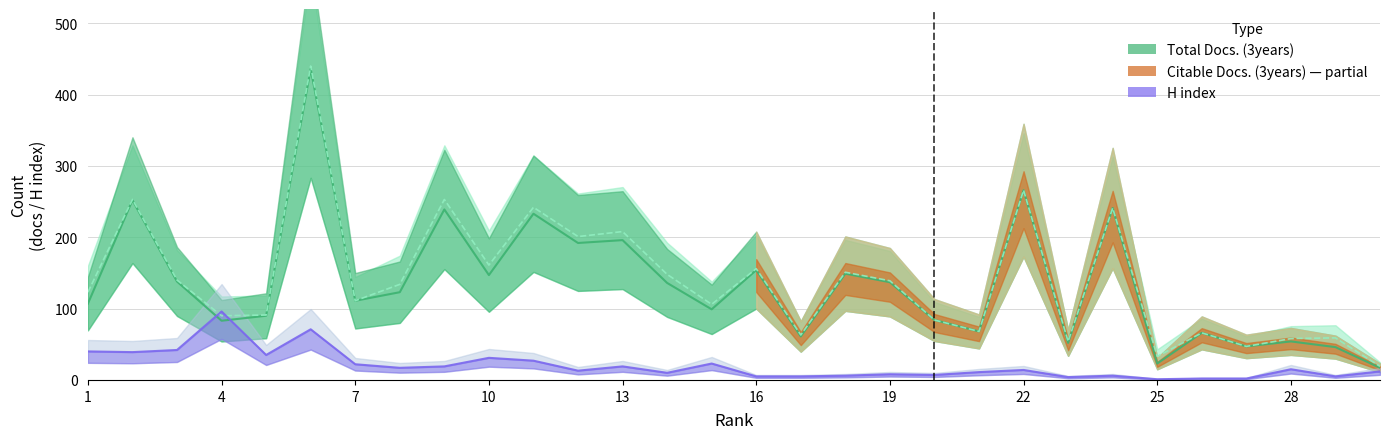

What is the spread (max minus min) of values at 8?

117